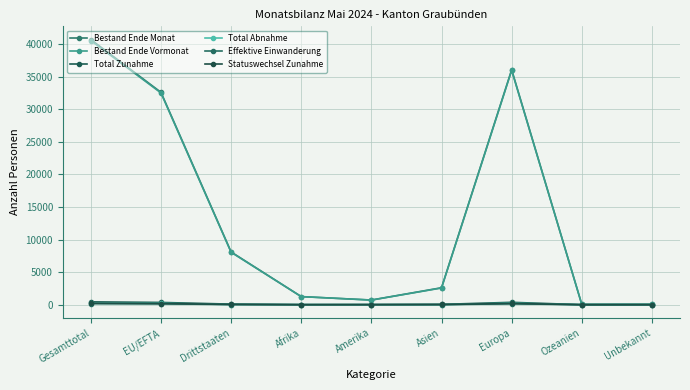

What is the sum of the Statuswechsel Zunahme values at Gesamttotal and Europa?

403